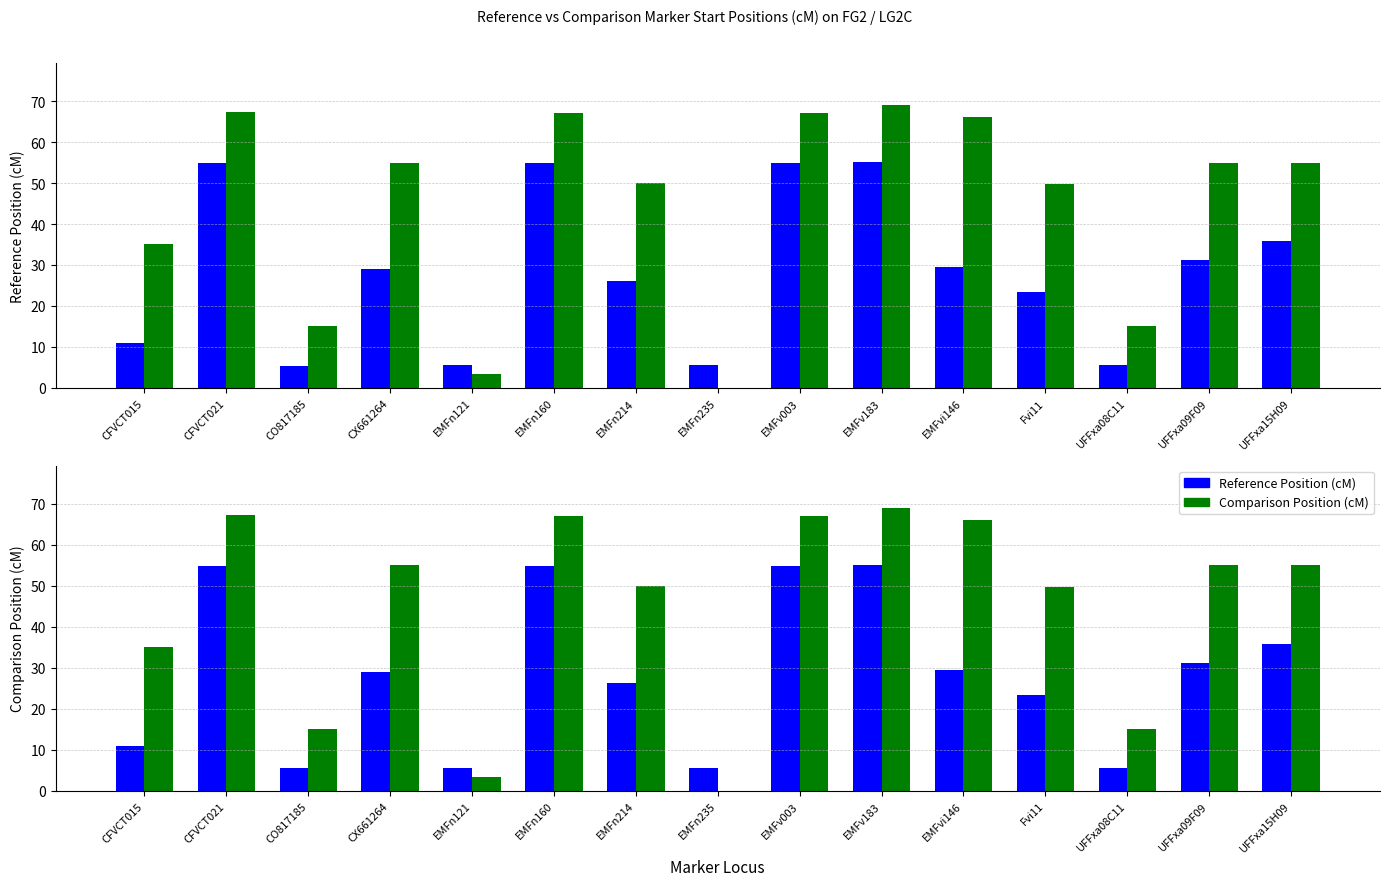

Read the Comparison Position (cM) value at CX661264.

55.0